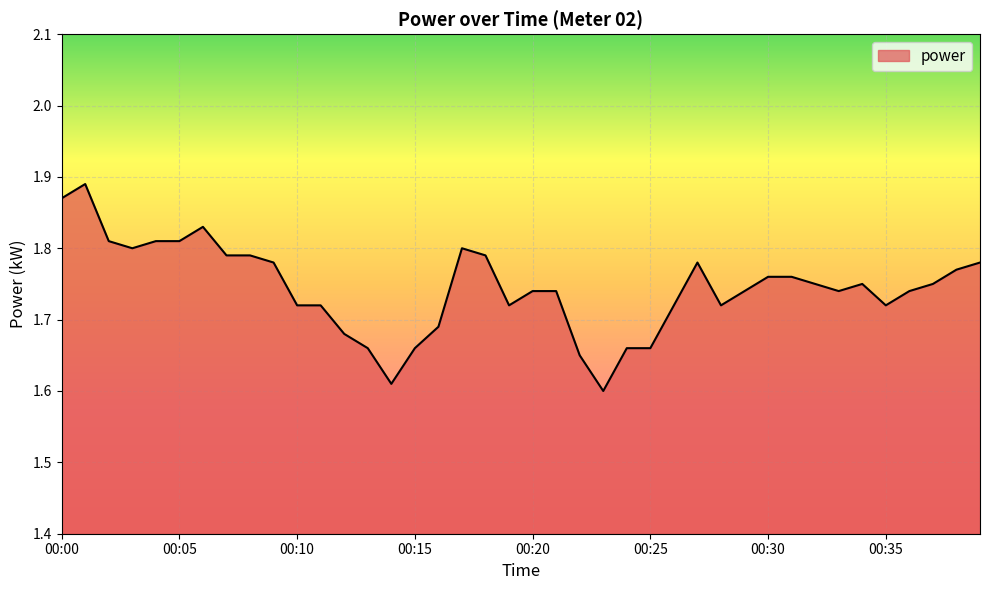

How many lines are shown in the chart?

1